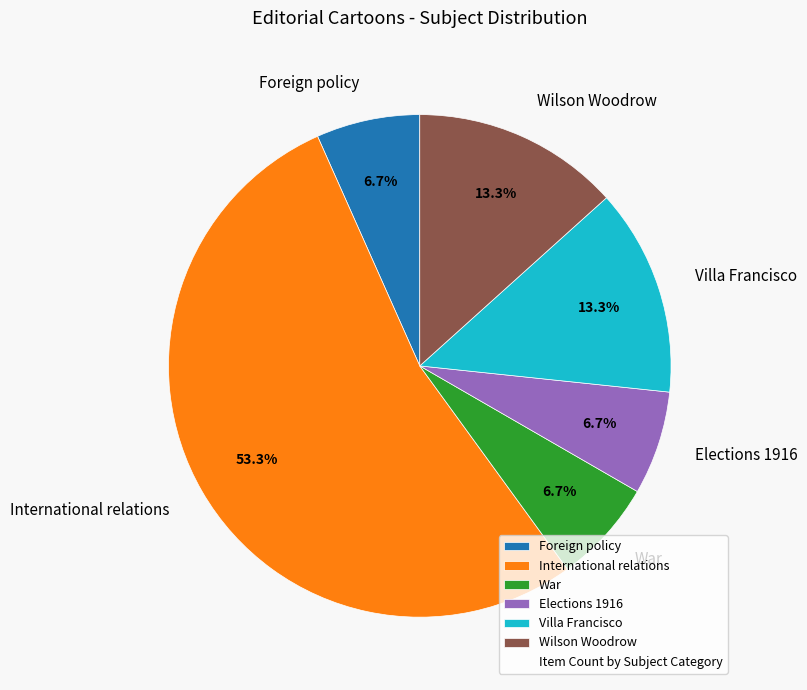

Which has a higher value, Wilson Woodrow or Foreign policy?

Wilson Woodrow